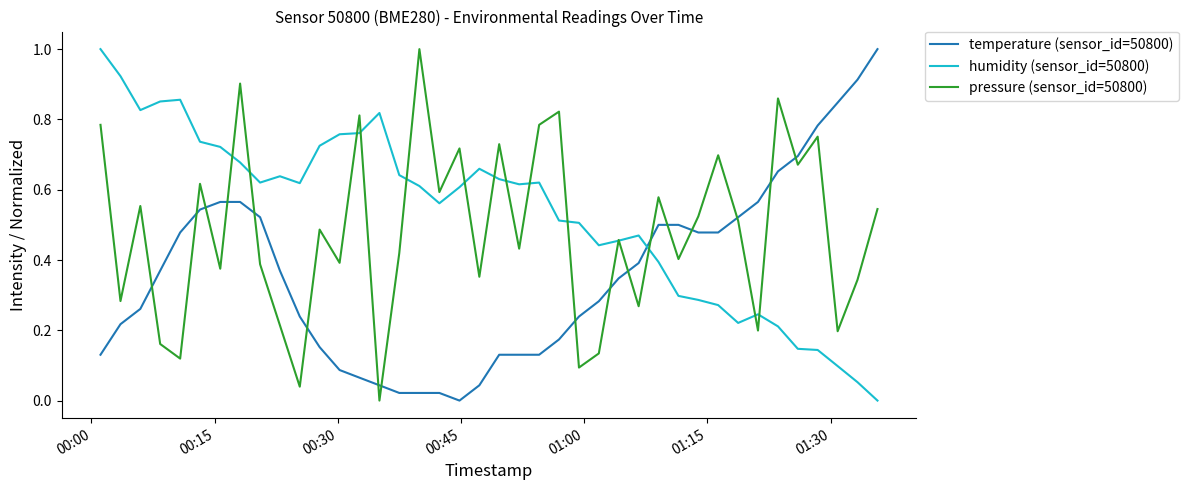

What is the maximum value for temperature (sensor_id=50800)?

1.0